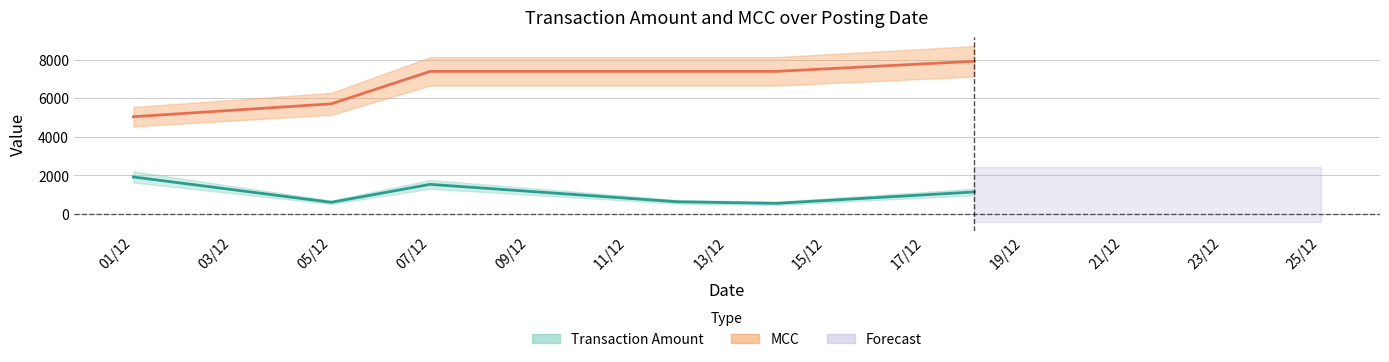

Read the Transaction Amount value at 05/12.

602.9